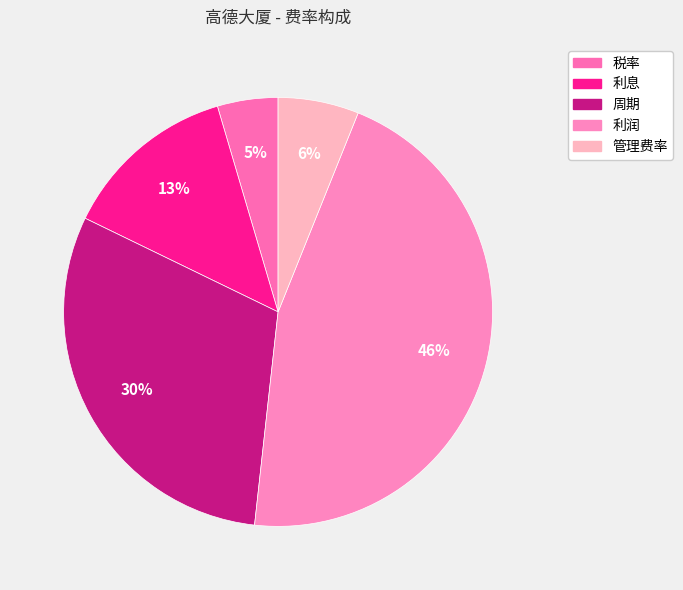

To the nearest percent, what portion does 税率 represent?

5%